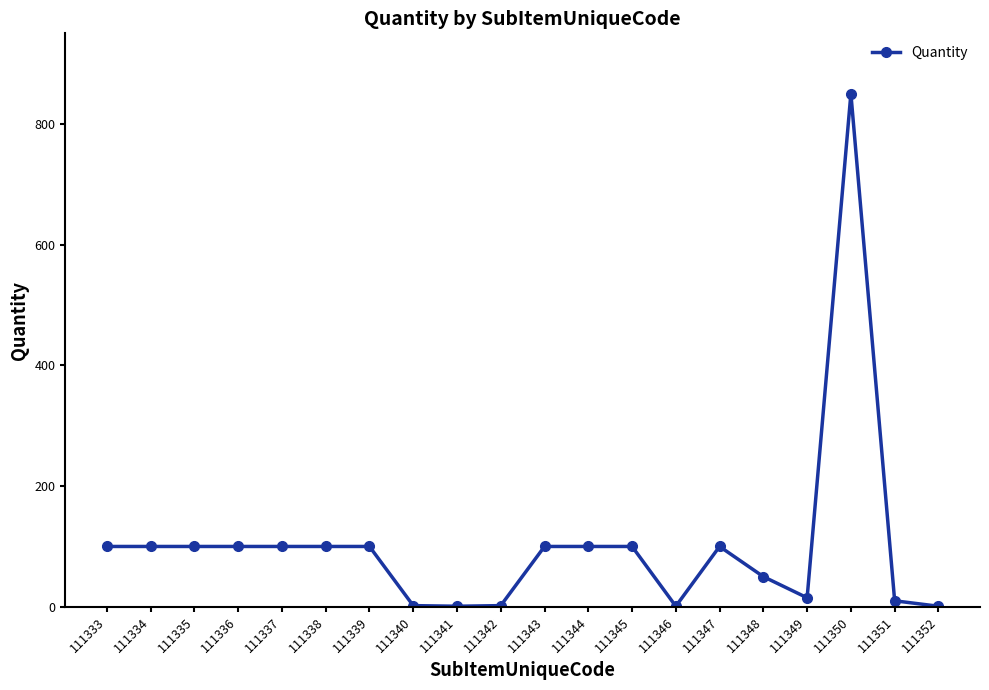

Approximately how many times larger is the value at 111333 compared to 111339?

1.0